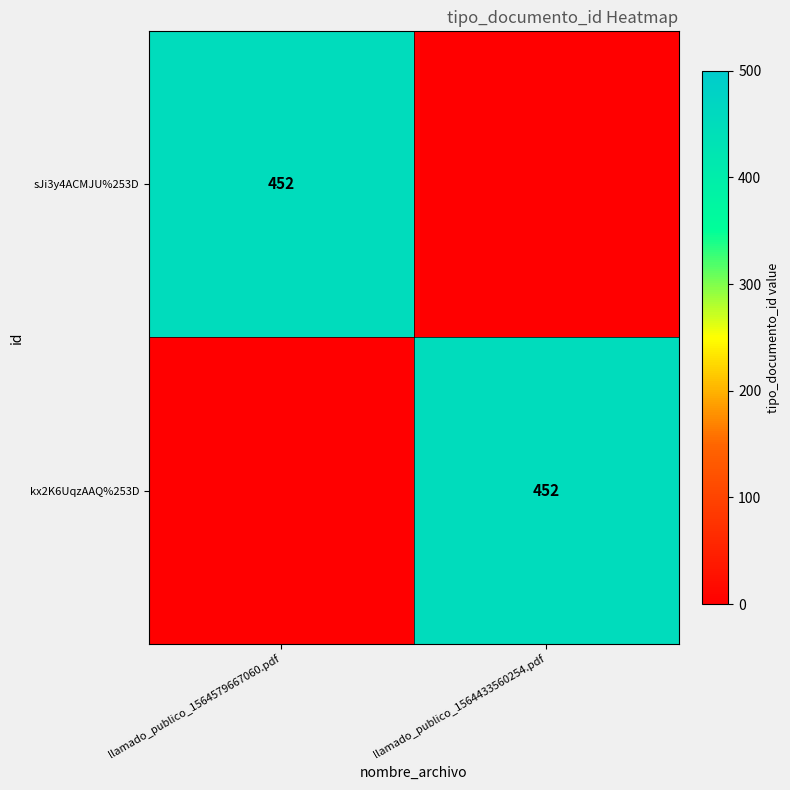

The kx2K6UqzAAQ%253D series shows 220 at llamado_publico_1564433560254.pdf. True or false?

False